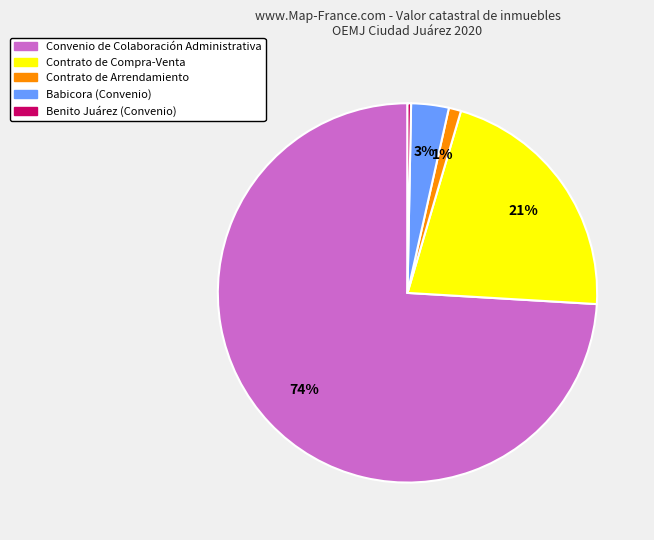

Is there a majority slice in this chart?

Yes